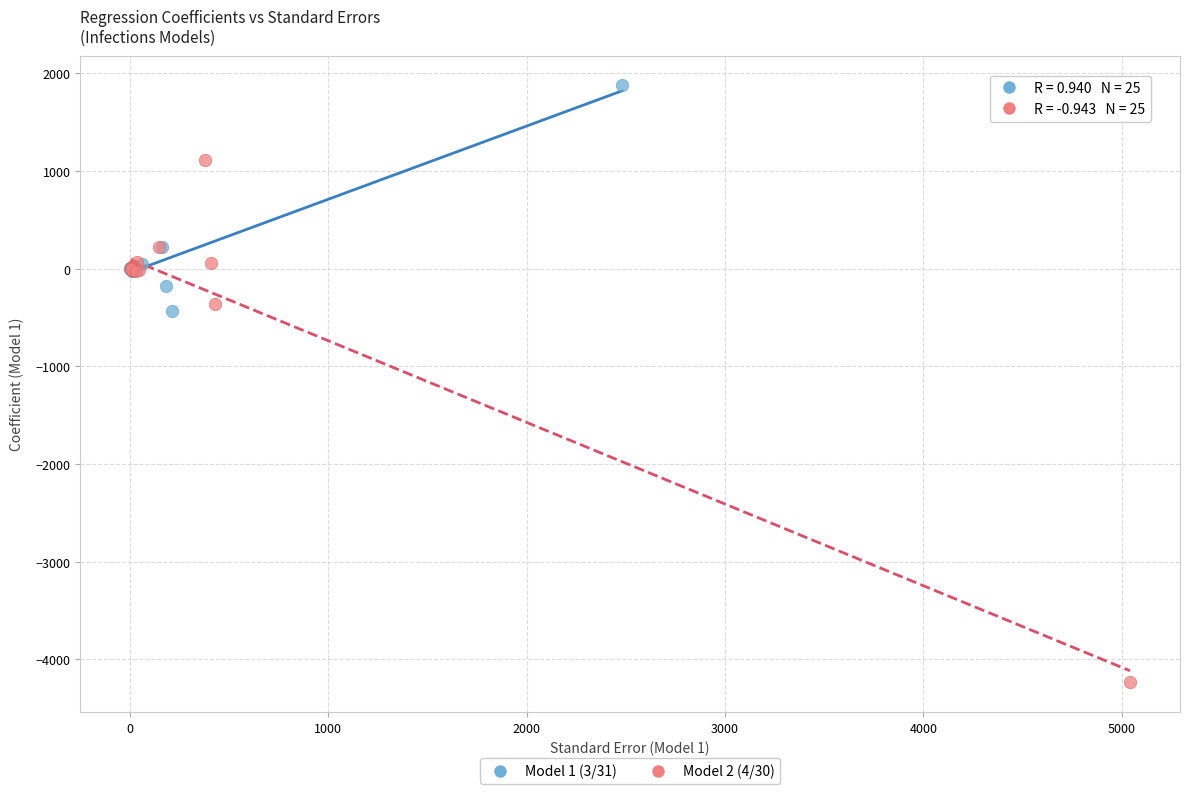

Which series has the largest Y range (max minus min)?

Model 2 (4/30)